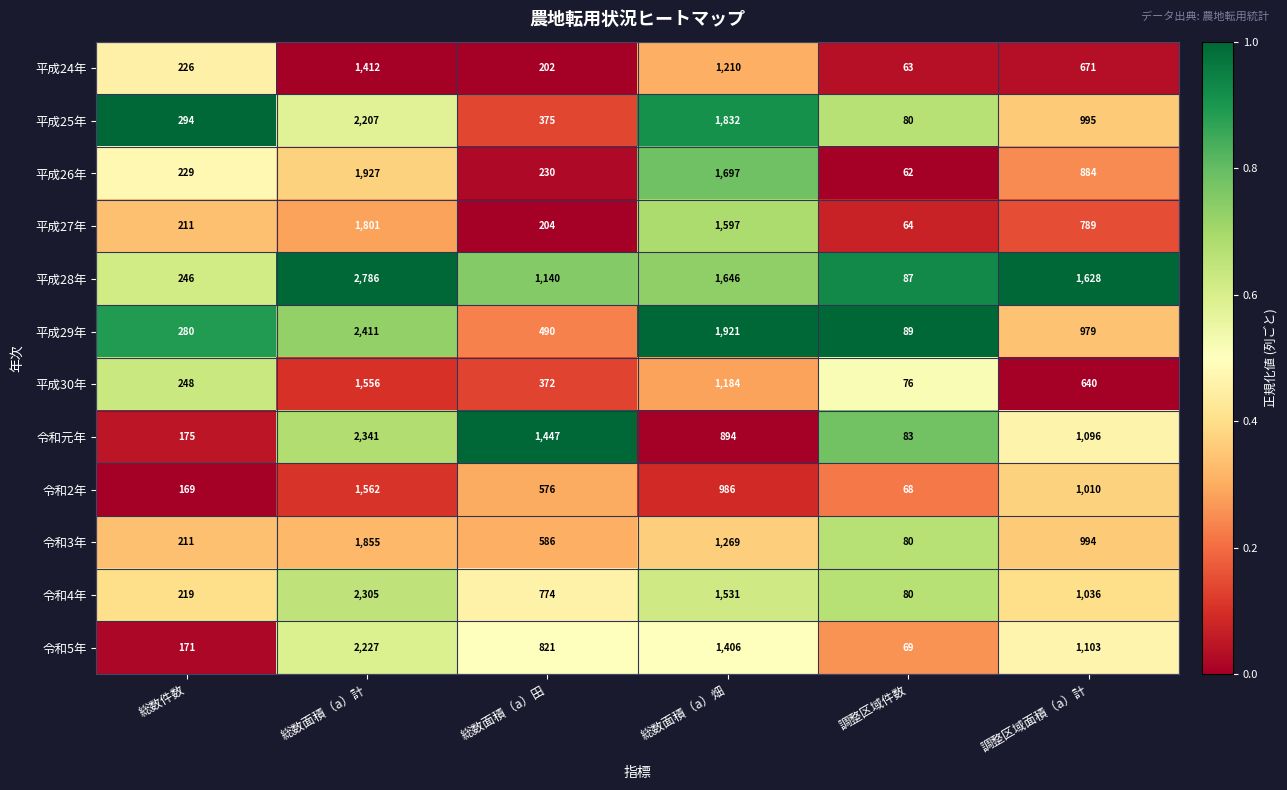

Which series changed the most between 総数件数 and 総数面積（a）田?

令和元年